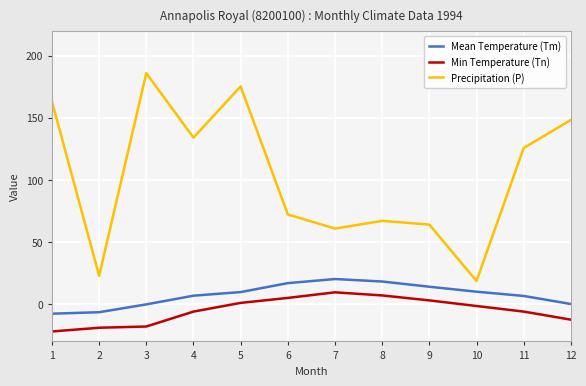

At 12, list the series in order from smallest to largest.

Min Temperature (Tn), Mean Temperature (Tm), Precipitation (P)